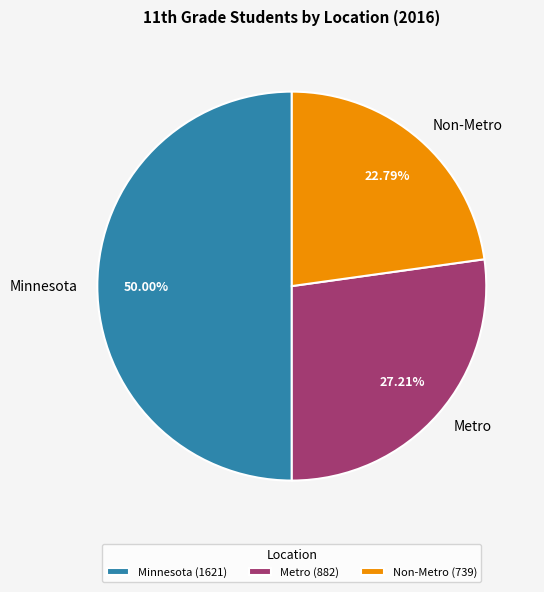

Approximately how many times larger is the value at Metro compared to Non-Metro?

1.2